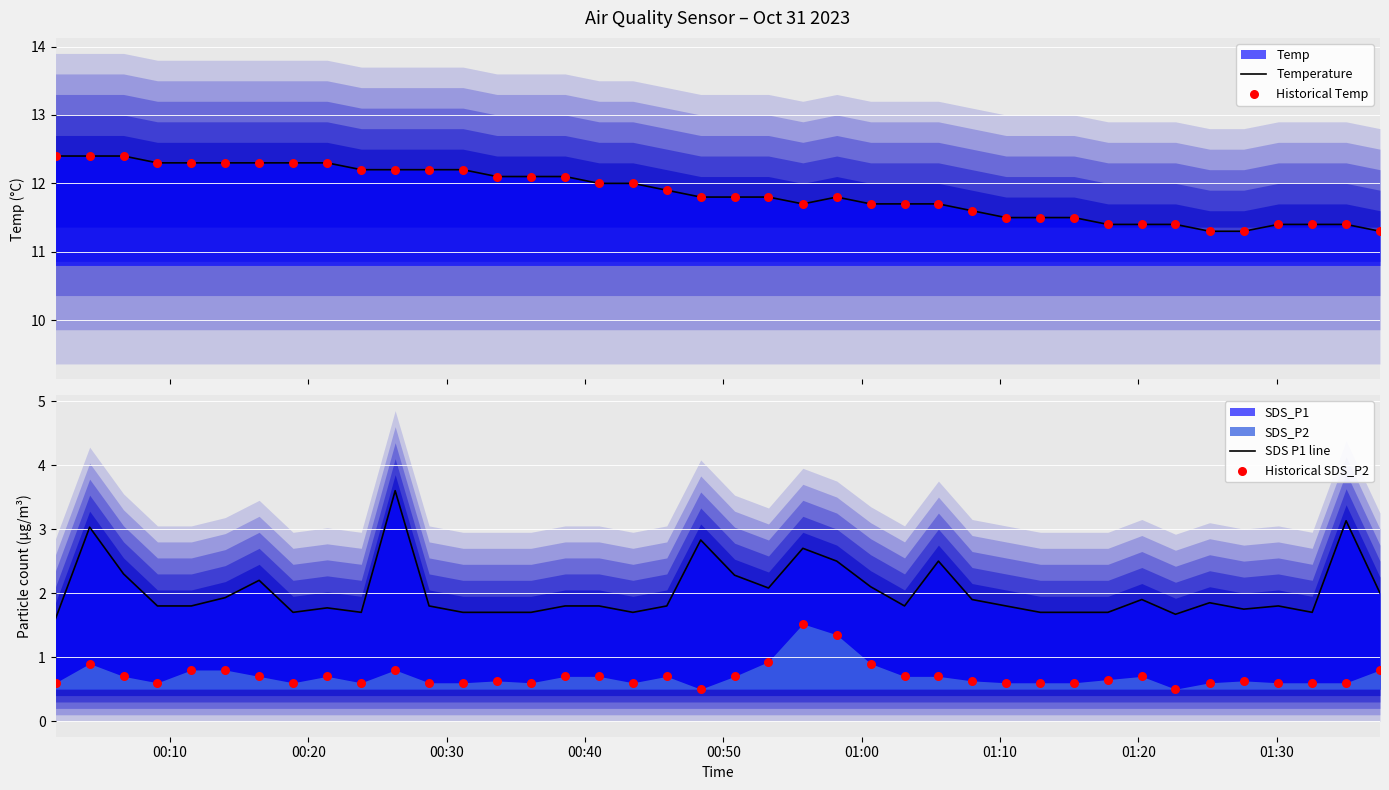

Which series has the largest total across all categories?

Temperature